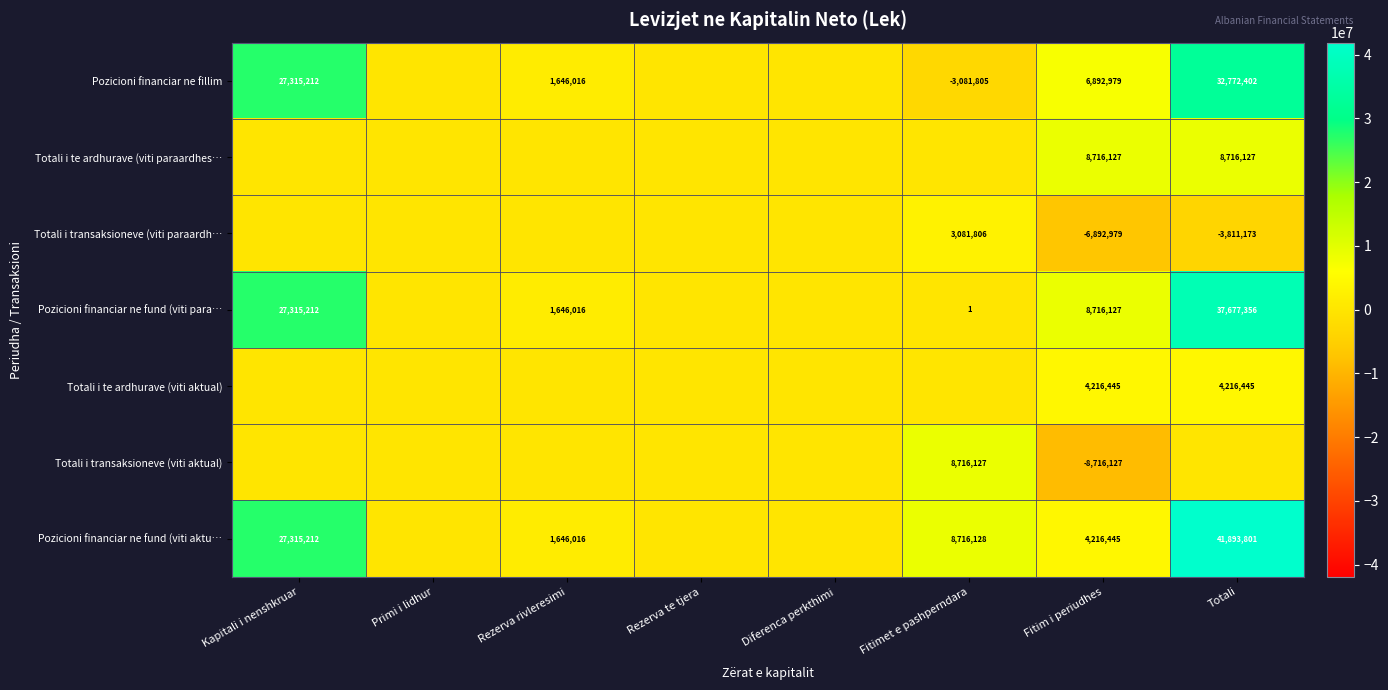

What is the difference between the Pozicioni financiar ne fund (viti aktu… values at Kapitali i nenshkruar and Fitimet e pashperndara?

18599084